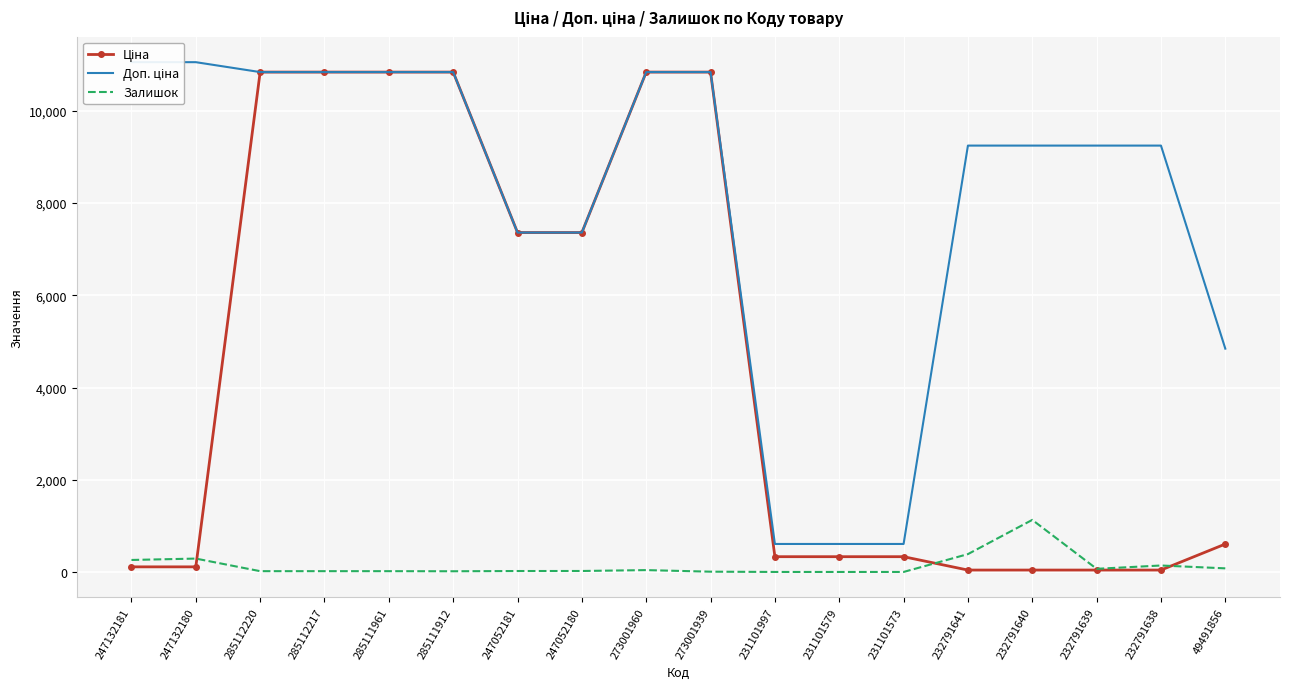

Which label corresponds to the largest value in the chart?

247132181